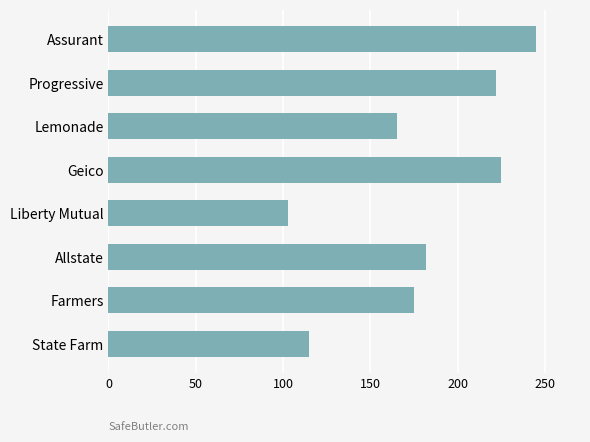

How many bars are there in total?

8